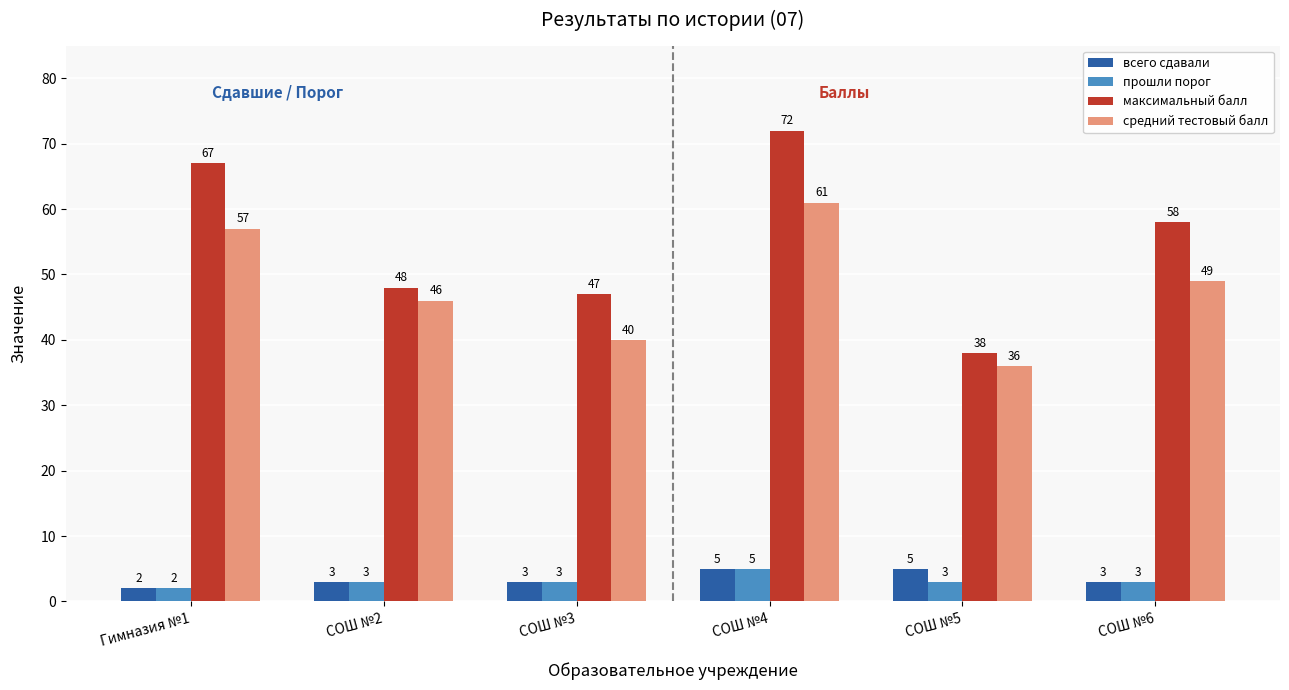

What is the difference between the second highest and minimum values in the всего сдавали series?

3